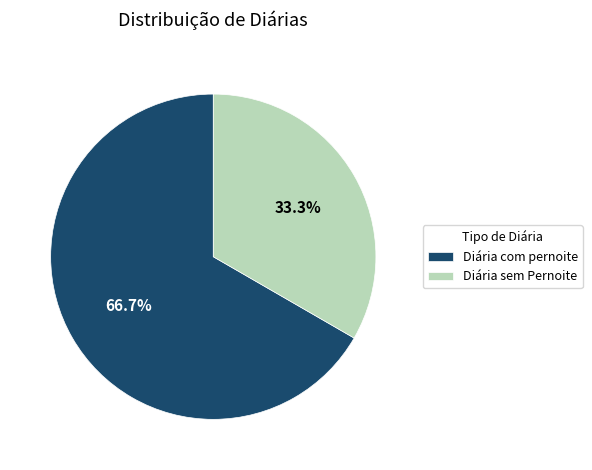

Is it true that Diária com pernoite is 67% of the pie?

True